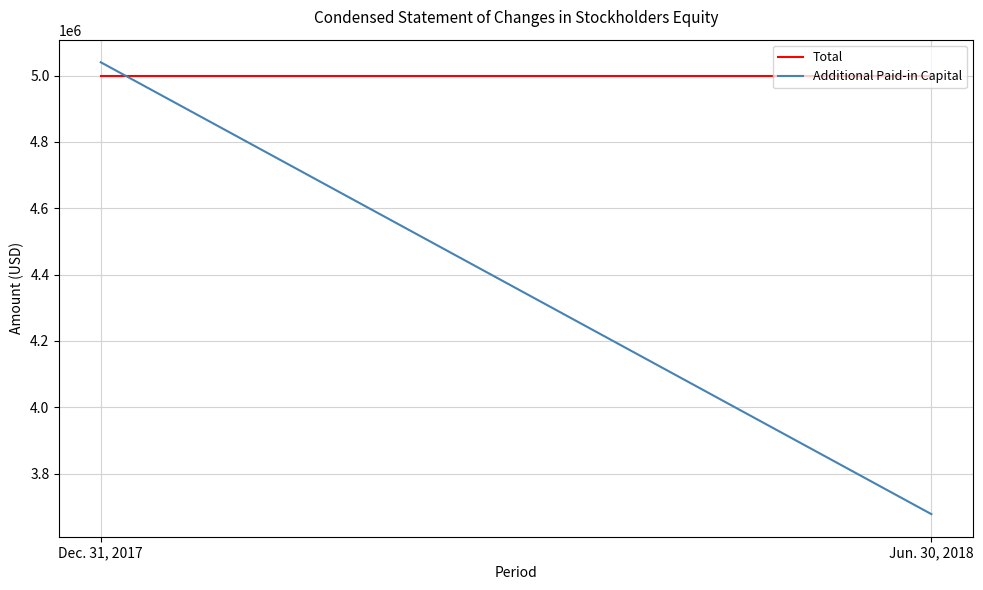

What is the label of the 2nd point from the left?

Jun. 30, 2018